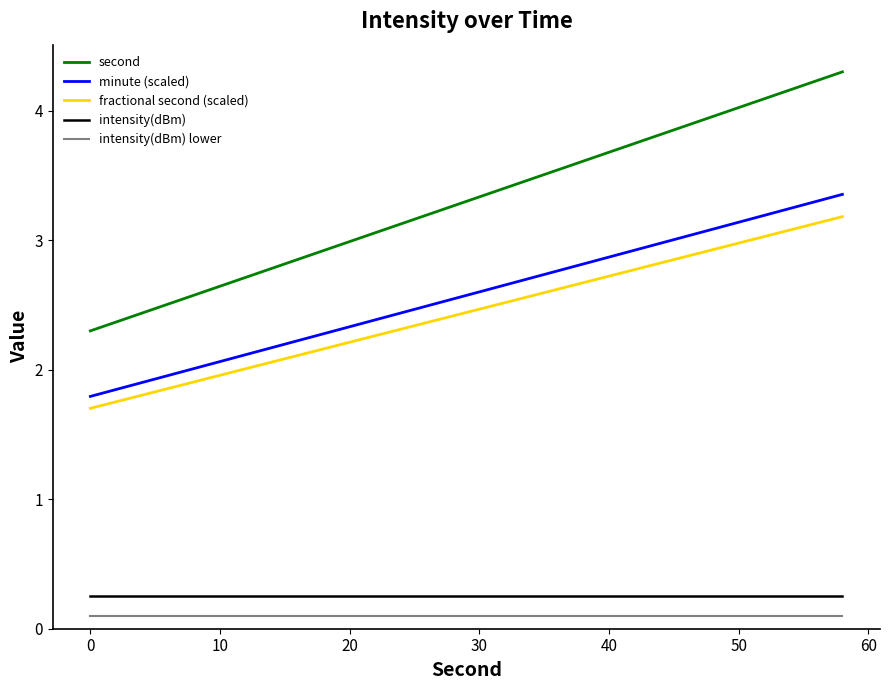

Which series has the largest total across all categories?

second